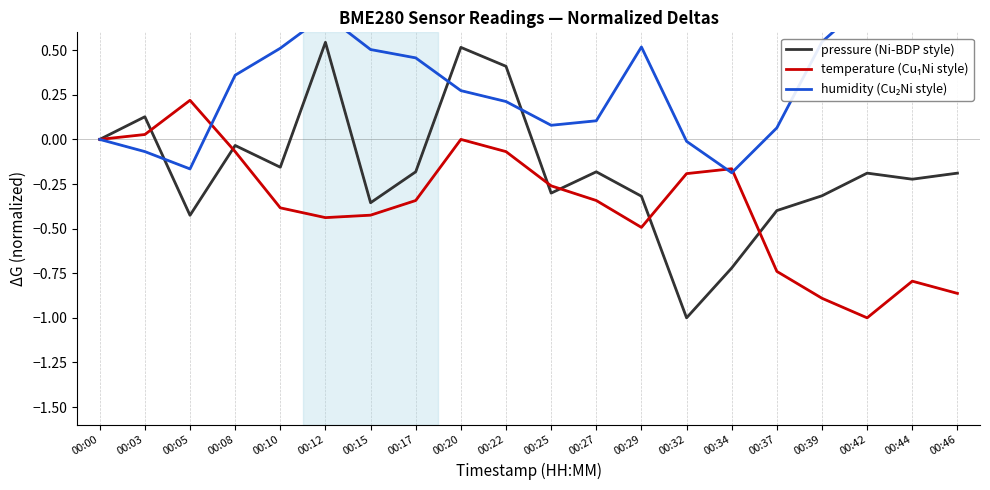

What is the average value of the pressure (Ni-BDP style) series?

-0.2